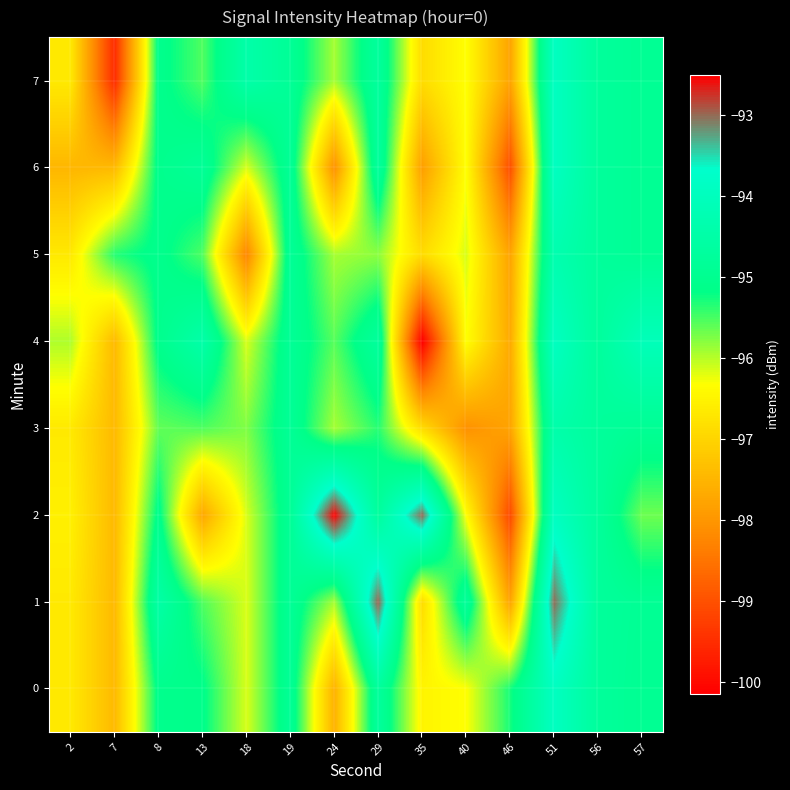

What is the minimum value shown in the chart?

-100.1